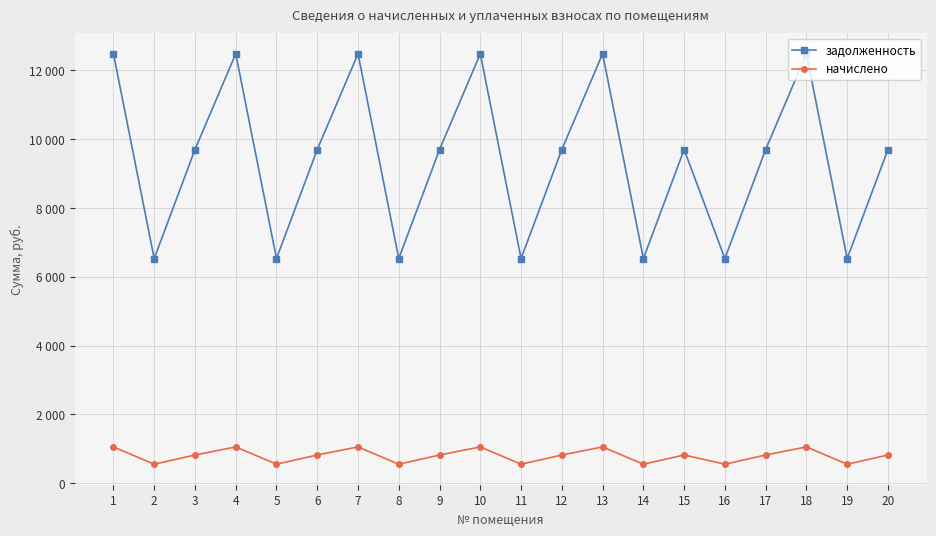

List the labels in order of начислено value, smallest first.

2, 5, 8, 11, 14, 16, 19, 3, 6, 9, 12, 15, 17, 20, 1, 4, 7, 10, 13, 18